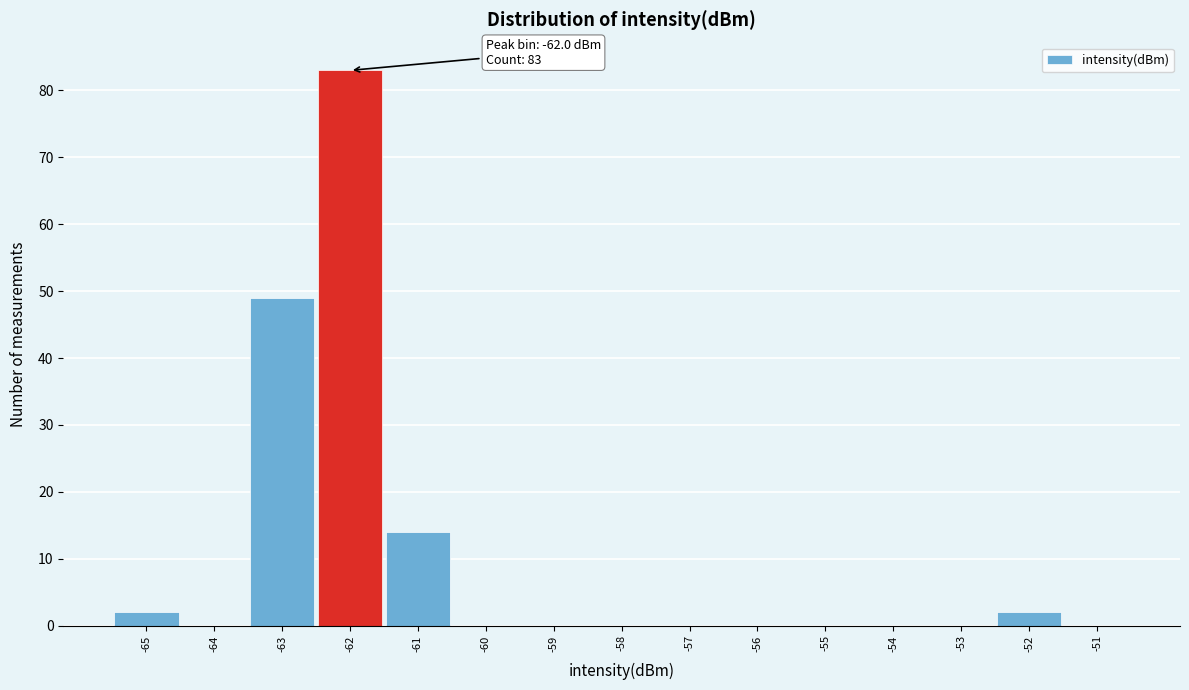

Which range on the x-axis has the tallest bar?

-62.5 to -61.5